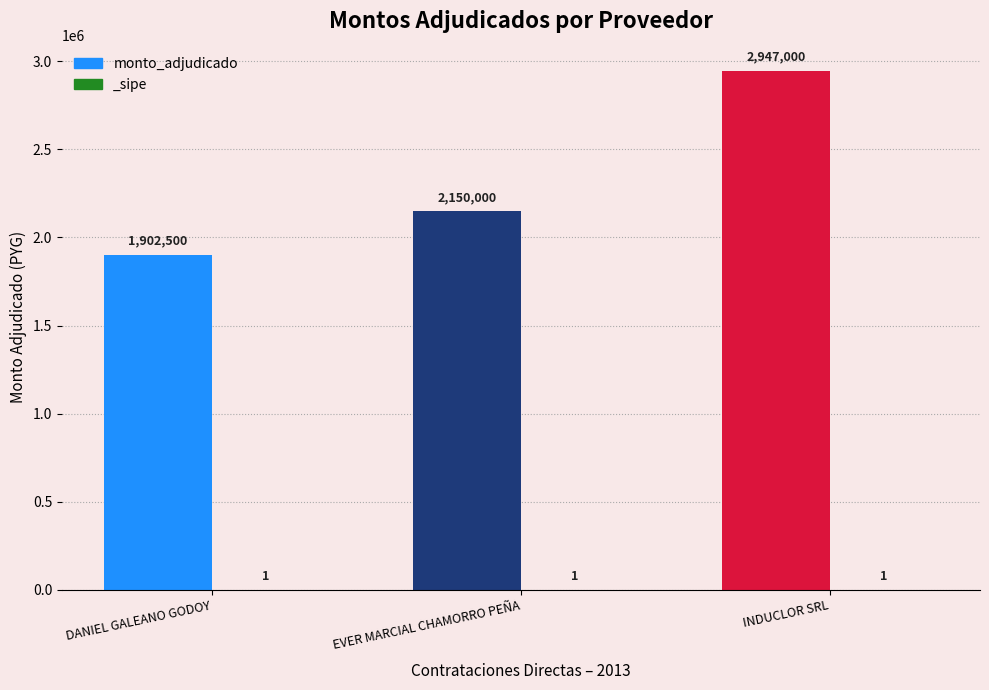

What is the change in value from EVER MARCIAL CHAMORRO PEÑA to INDUCLOR SRL?

+797000